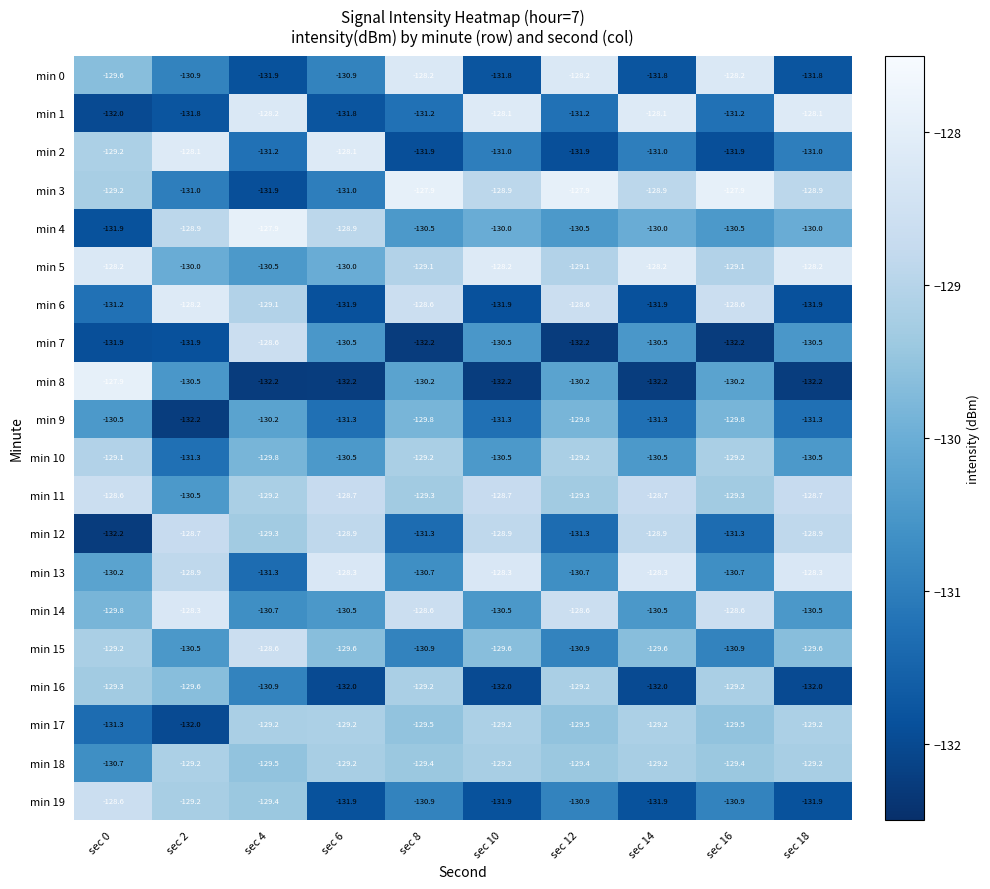

At how many categories does at least one series exceed -131?

10